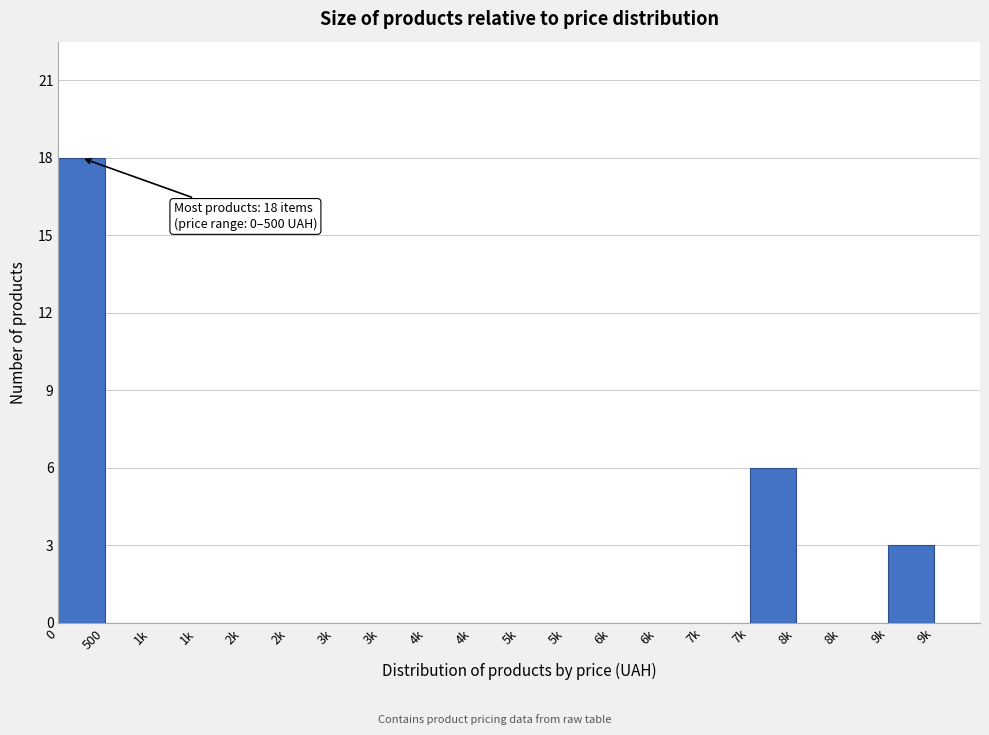

How many distinct data groups are displayed?

1